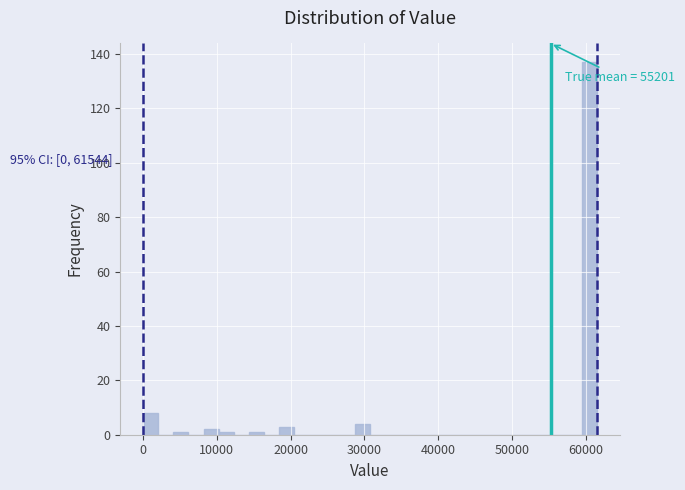

Around what value on the x-axis is the tallest bar? Give the approximate position of its centre, as read against the axis.

61000